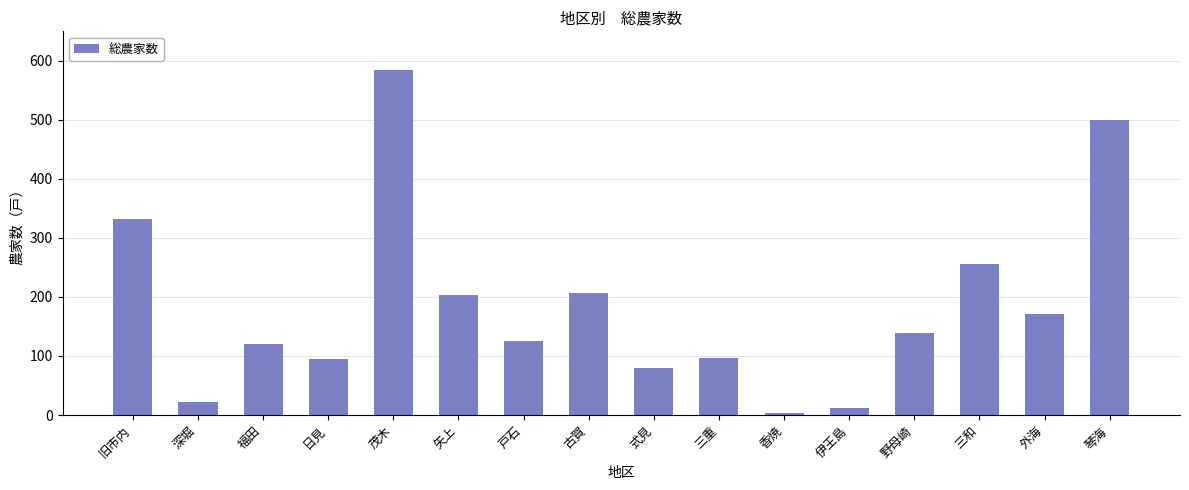

Is it true that the value at 式見 is 80?

True